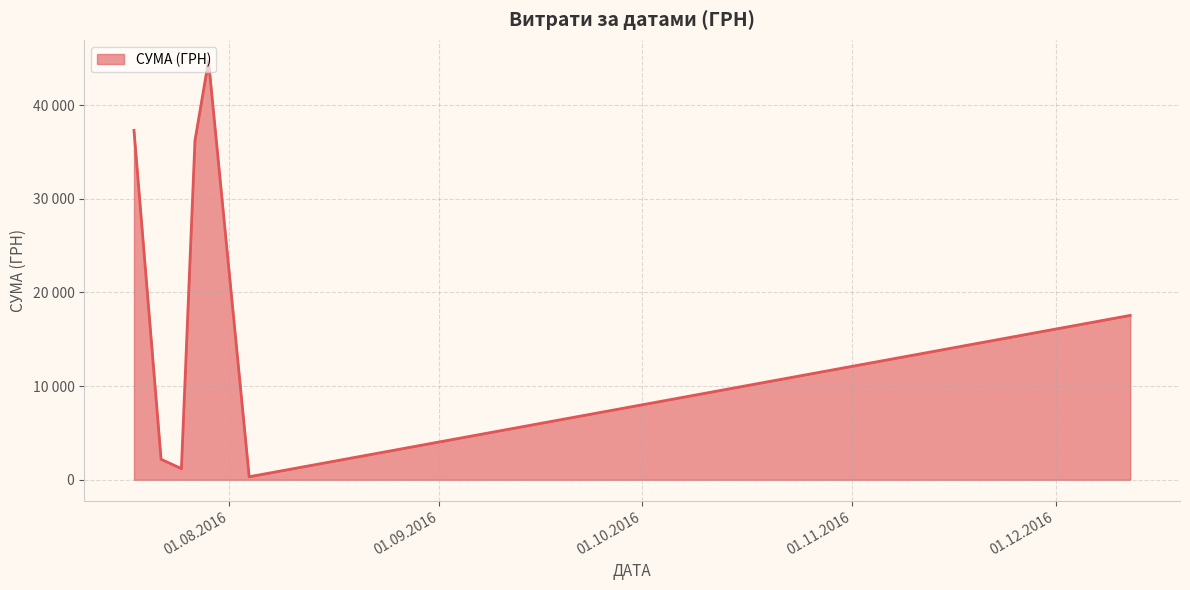

What is the maximum value shown in the chart?

44730.5